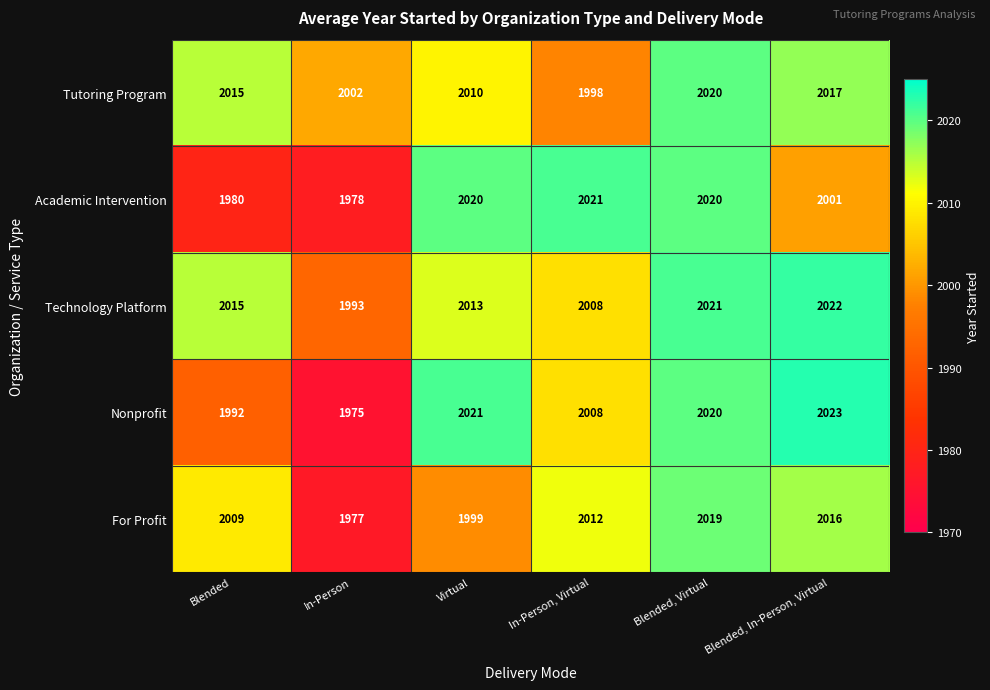

Read the Academic Intervention value at In-Person.

1978